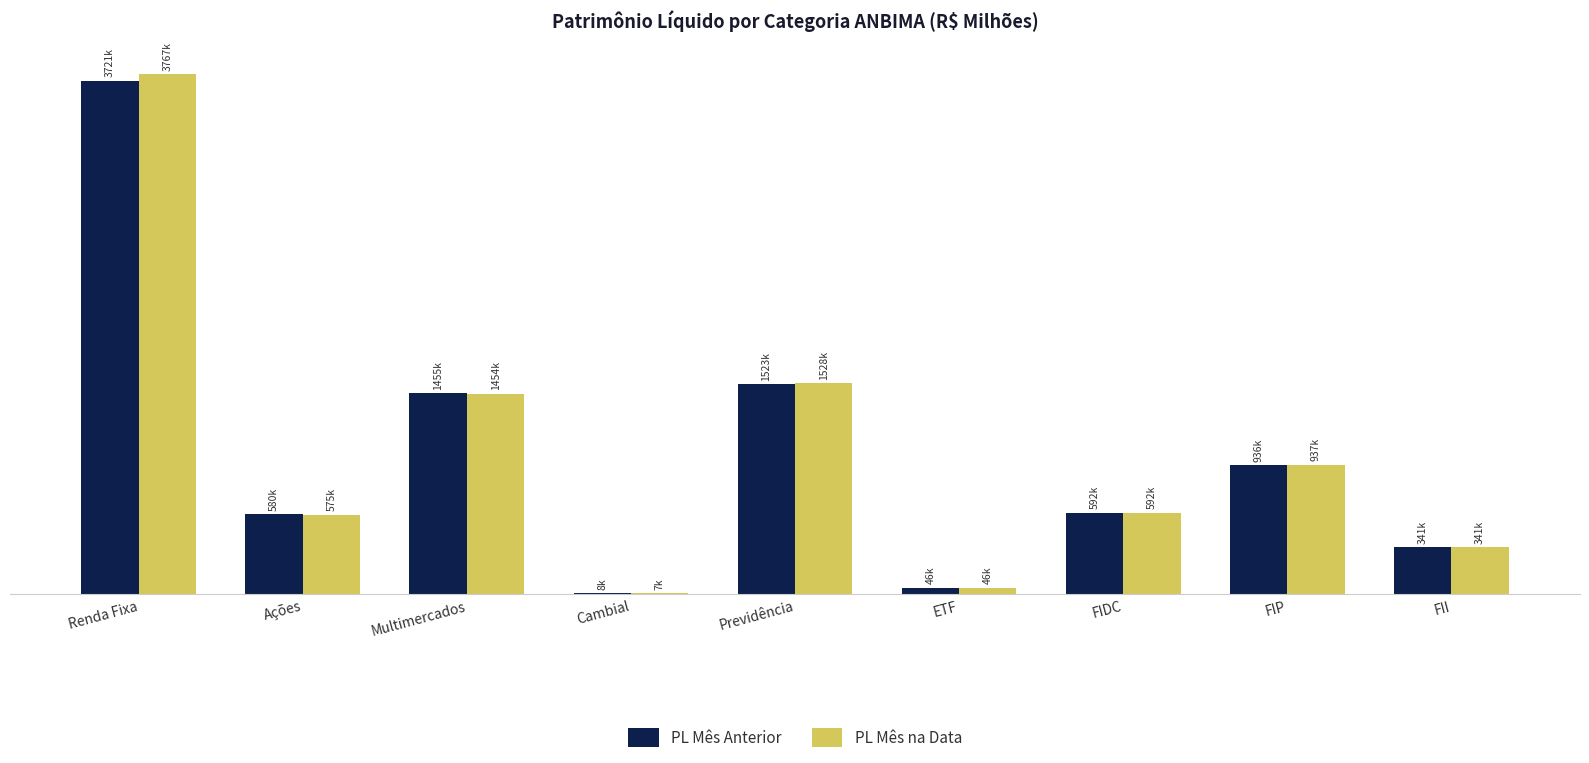

List the series in order of their peak value, lowest first.

PL Mês Anterior, PL Mês na Data